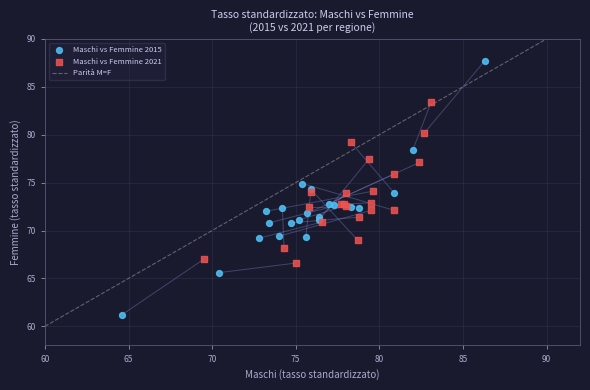

Which series reaches the minimum Y coordinate?

Maschi vs Femmine 2015